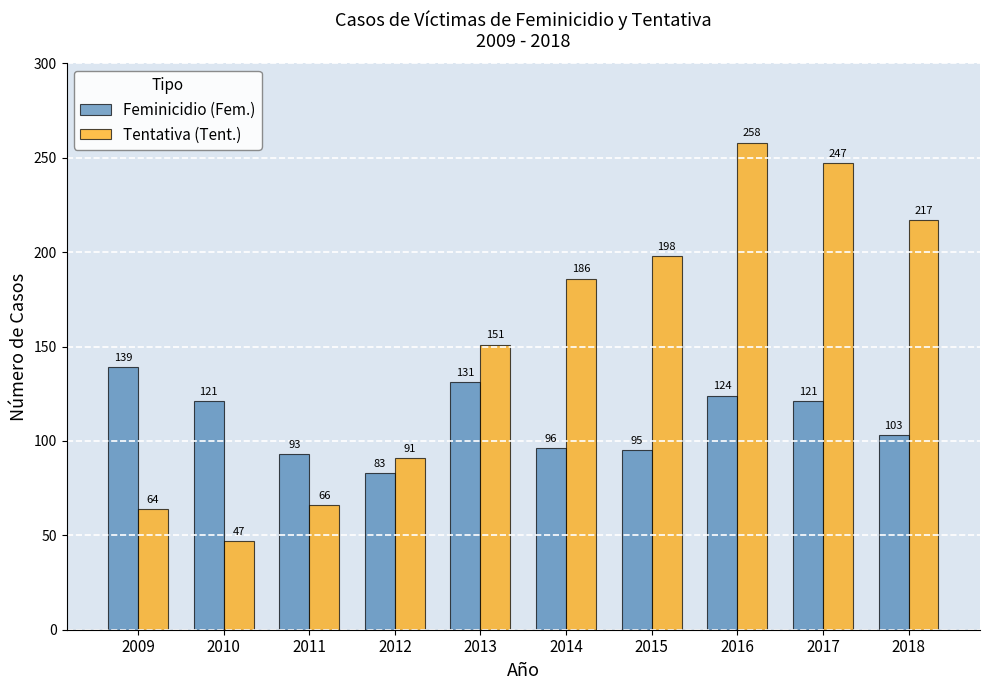

Is it true that Feminicidio (Fem.) equals 83 at 2012?

True